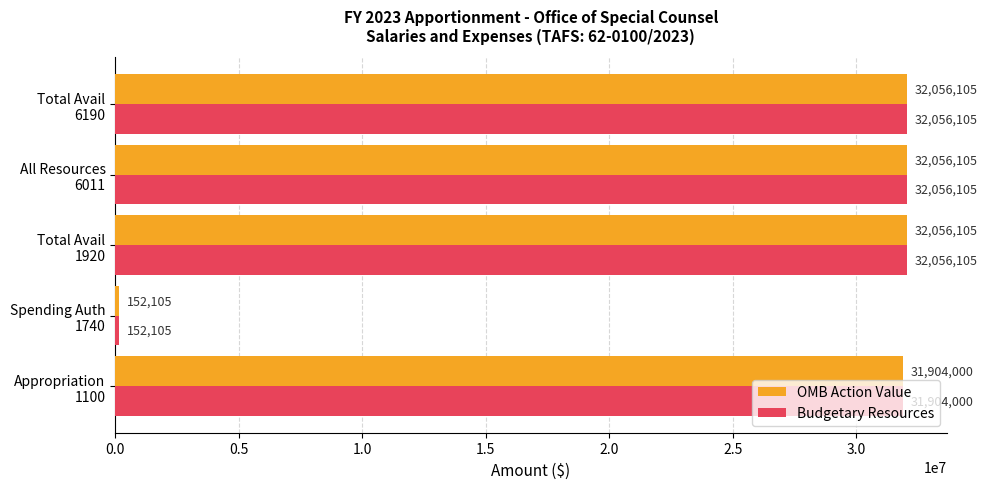

What is the sum of all OMB Action Value values?

128224420